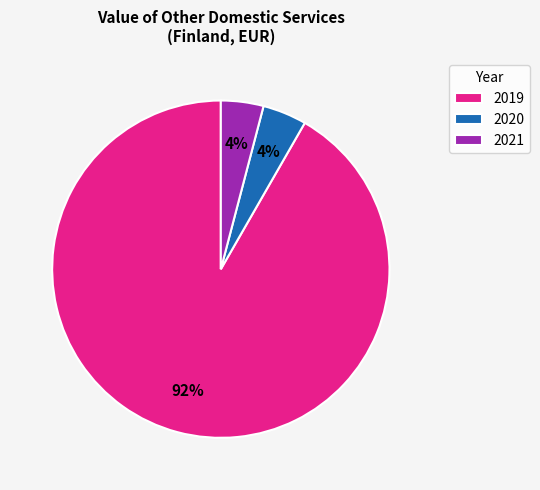

The 2020 slice represents 4% of the pie. True or false?

True